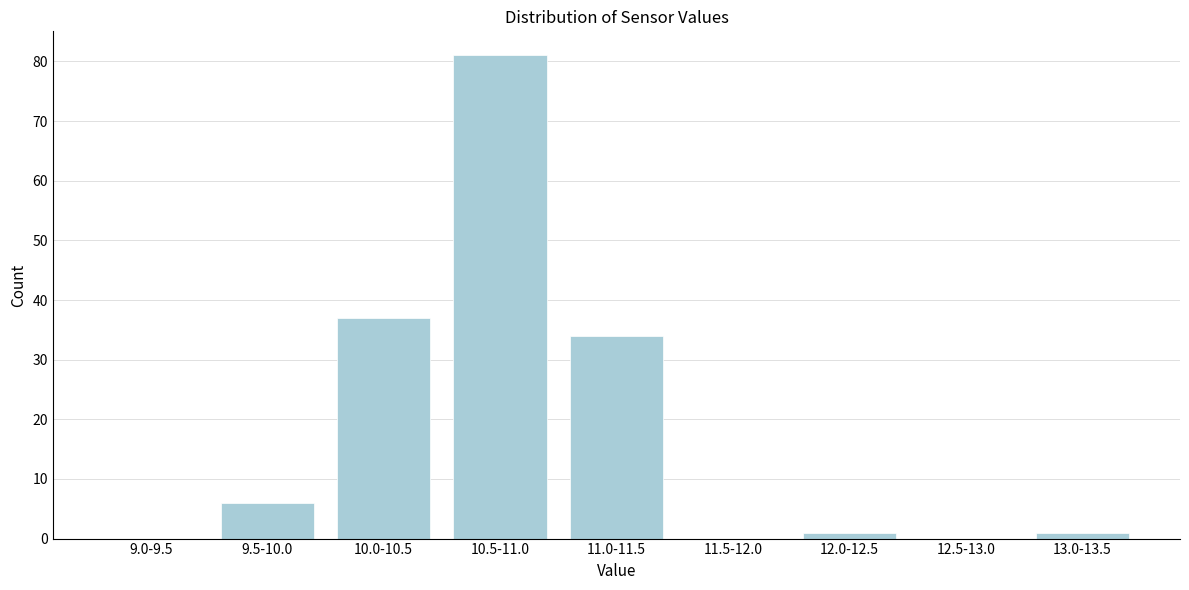

Reading right to left, transcribe all the data shown in this chart.

13.0-13.5=1	12.5-13.0=0	12.0-12.5=1	11.5-12.0=0	11.0-11.5=34	10.5-11.0=81	10.0-10.5=37	9.5-10.0=6	9.0-9.5=0